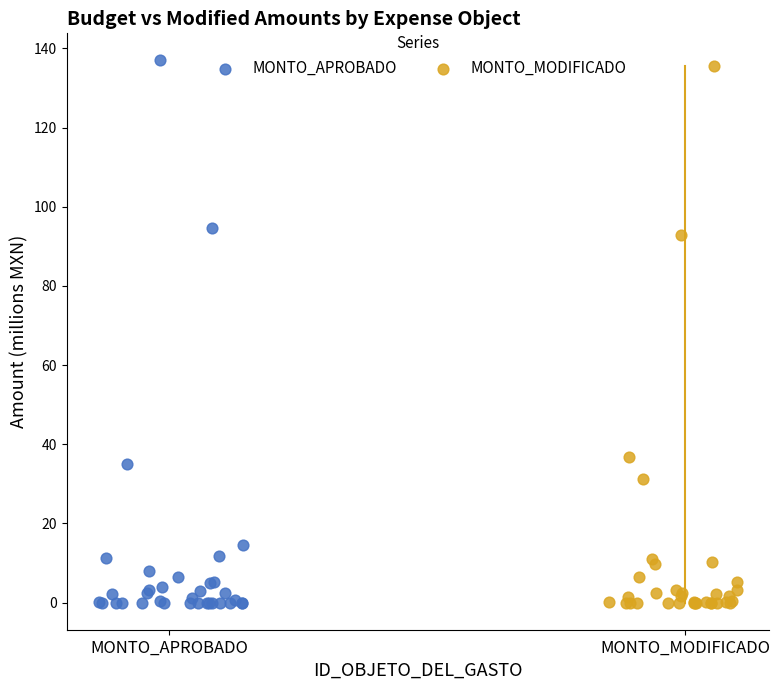

What are all the series names shown in the legend?

MONTO_APROBADO, MONTO_MODIFICADO